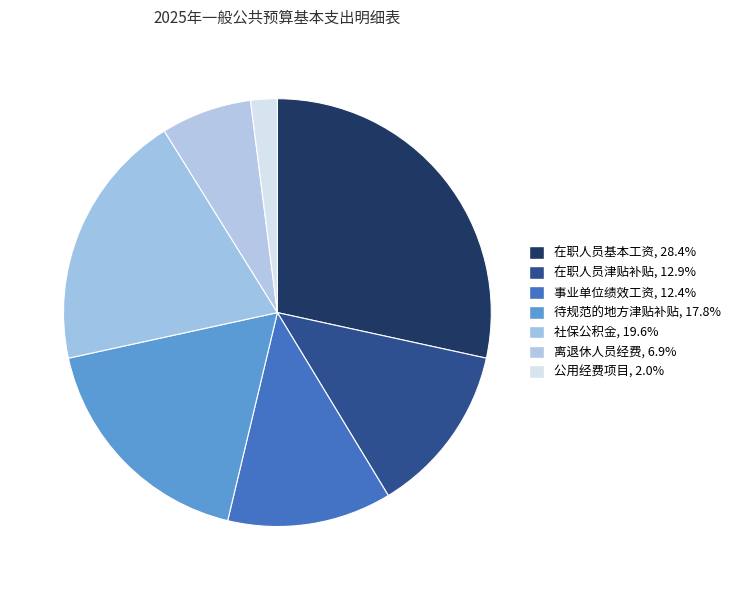

Rank the categories by value from lowest to highest.

公用经费项目, 离退休人员经费, 事业单位绩效工资, 在职人员津贴补贴, 待规范的地方津贴补贴, 社保公积金, 在职人员基本工资